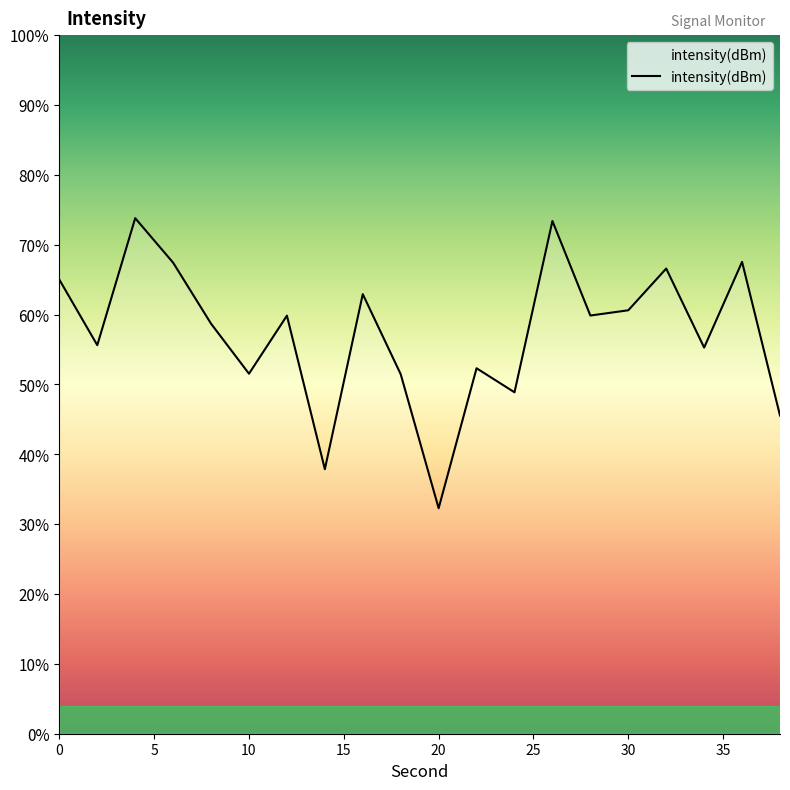

What is the smallest value displayed?

32.3